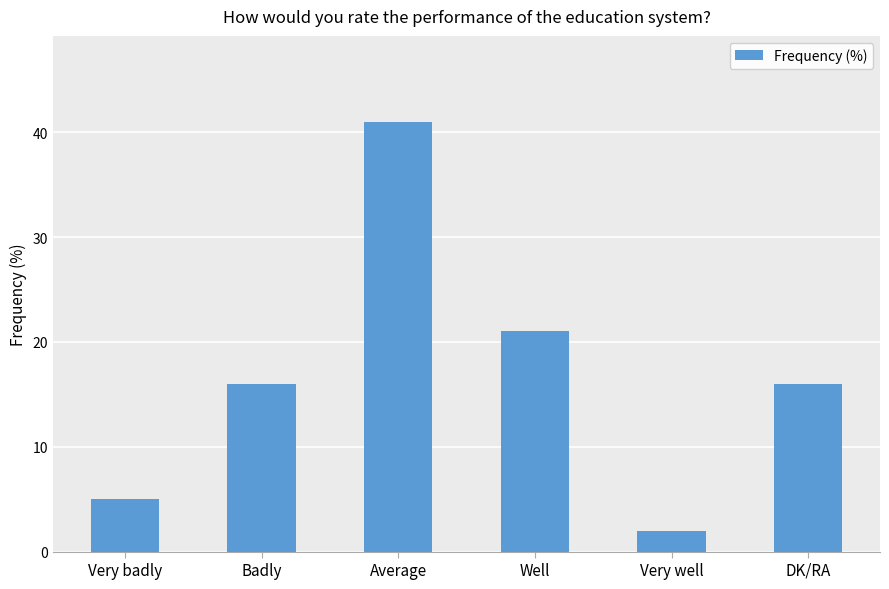

What is the smallest value displayed?

2